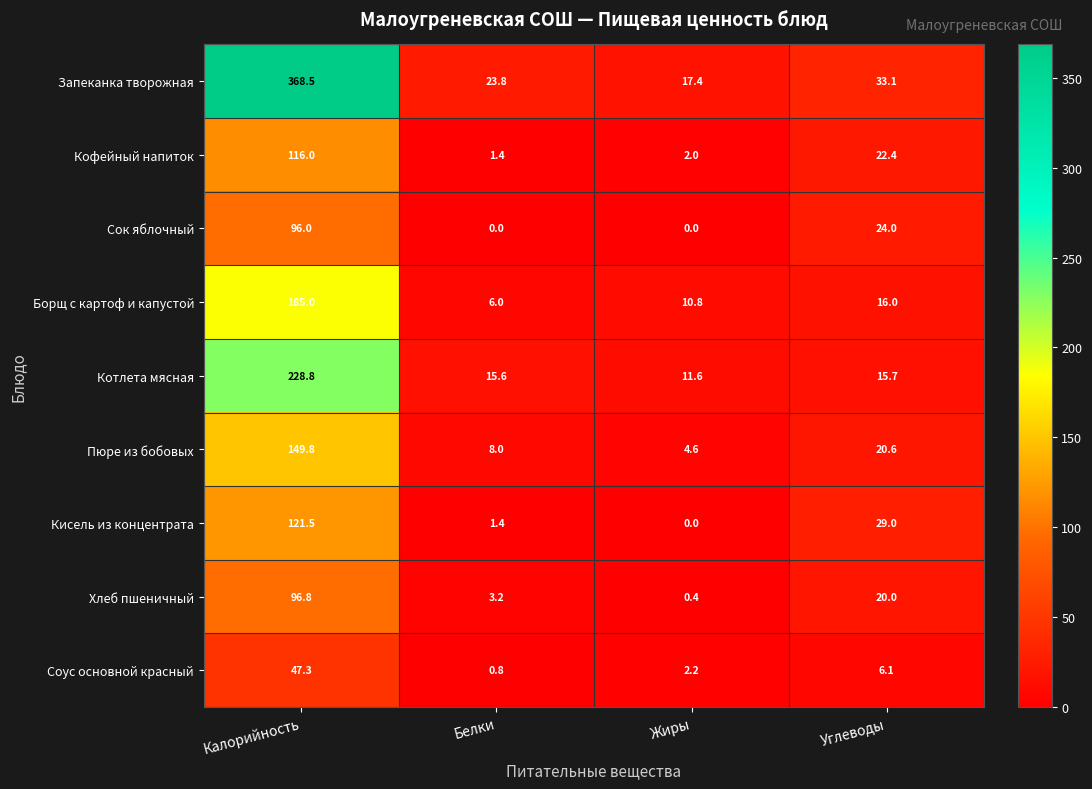

What is the difference between the Кисель из концентрата values at Углеводы and Жиры?

29.0